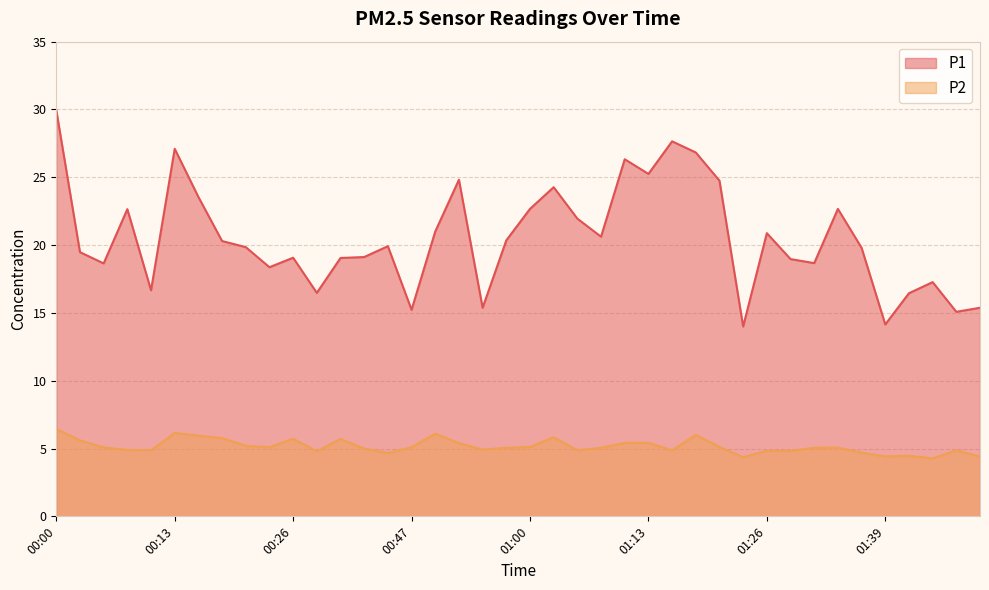

What is the difference between the P1 values at 01:52 and 00:24?

3.0